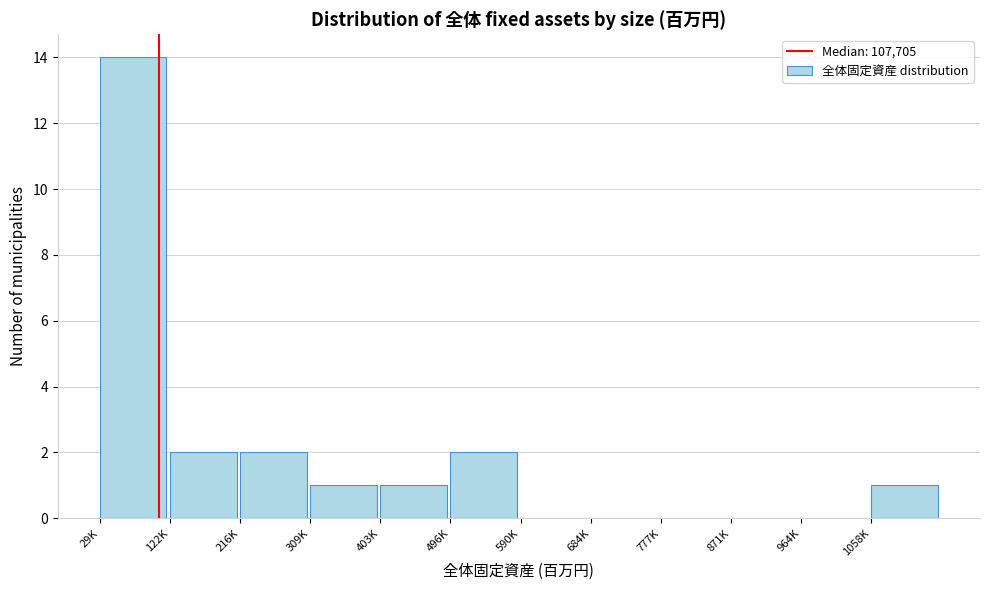

Reading left to right, what are all the values shown in this chart?

29K=14	122K=2	216K=2	309K=1	403K=1	496K=2	590K=0	684K=0	777K=0	871K=0	964K=0	1058K=1